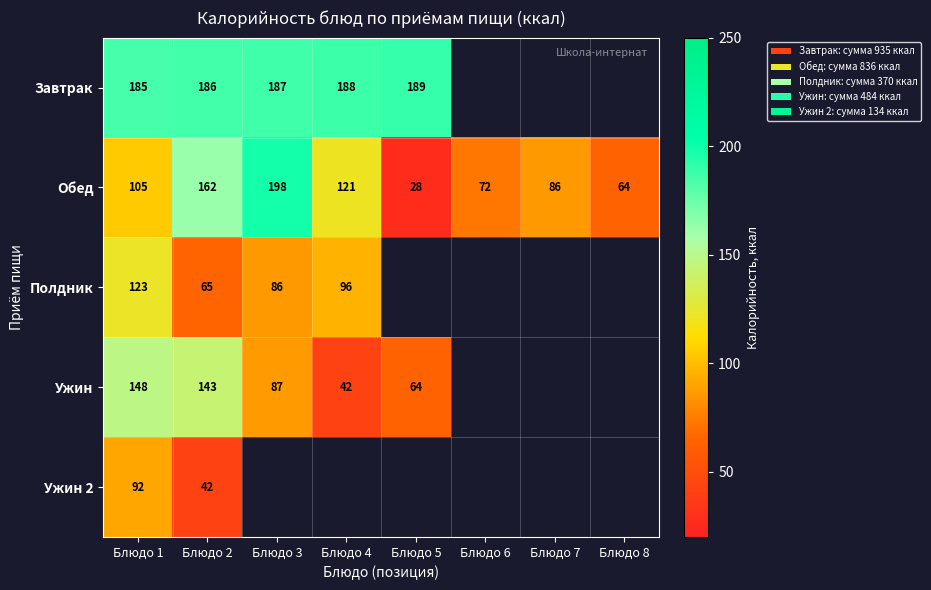

Where is Обед nearest to the value 113?

Блюдо 1